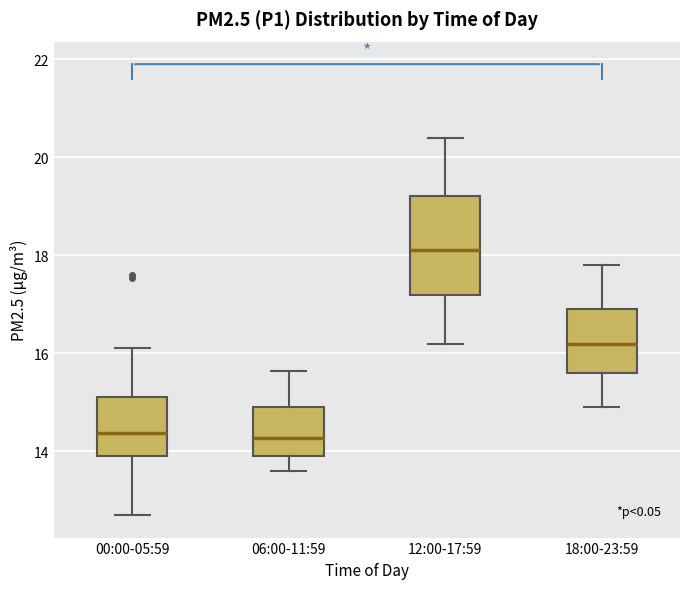

Comparing the boxes themselves (not the whiskers), which one is the tallest?

12:00-17:59